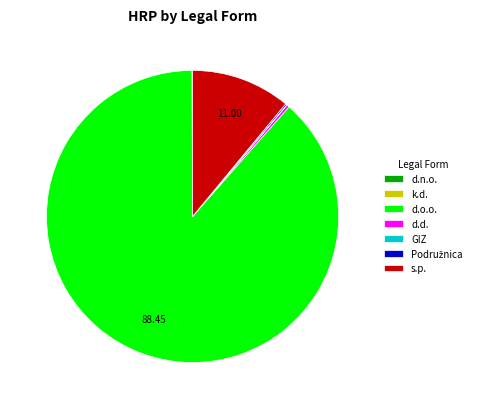

Which category has the biggest portion of the pie?

d.o.o.